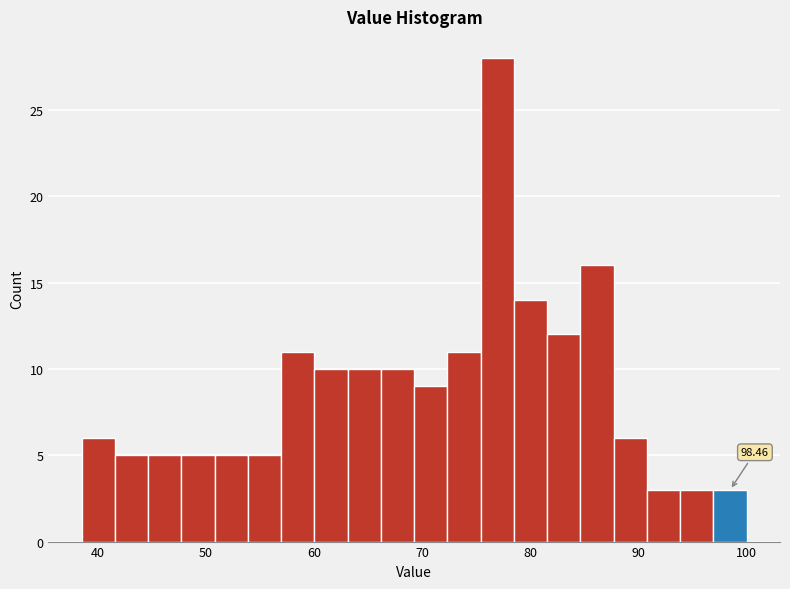

Read against the x-axis, roughly where is the centre of the tallest bar?

77